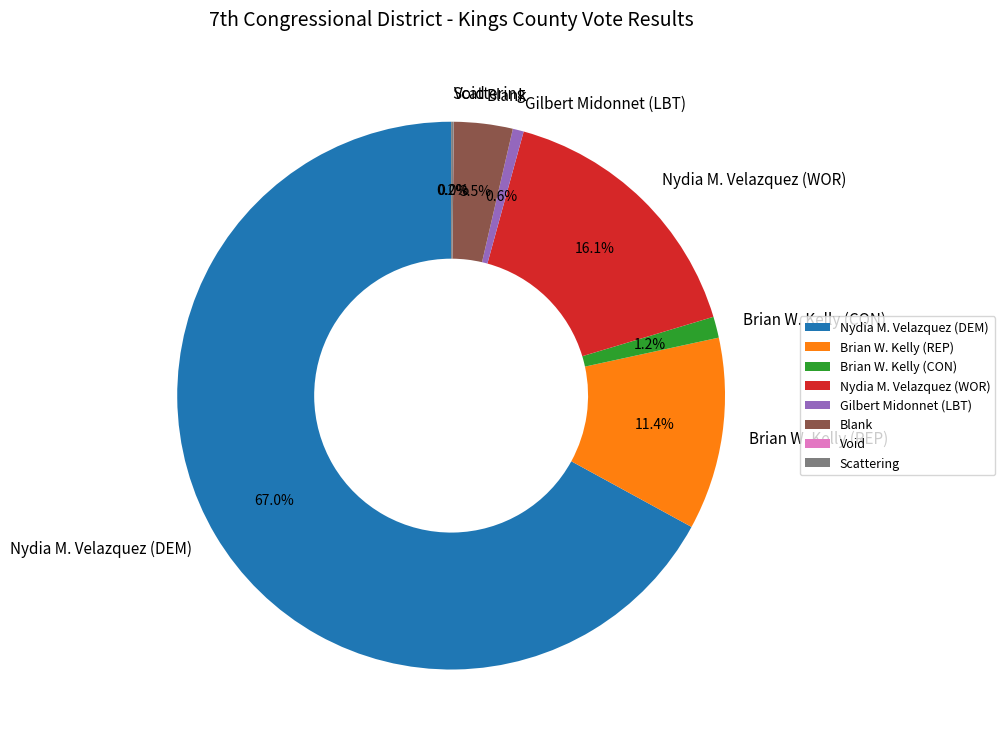

What is the ratio of the value at Nydia M. Velazquez (DEM) to the value at Brian W. Kelly (REP)?

5.9